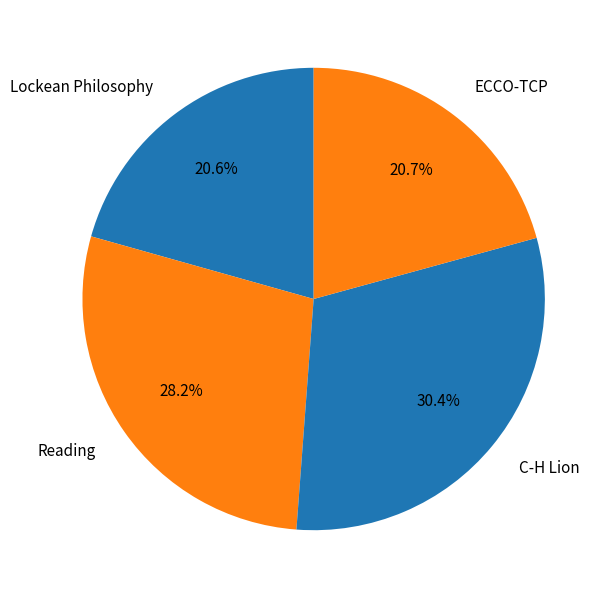

Which slice is the largest?

C-H Lion